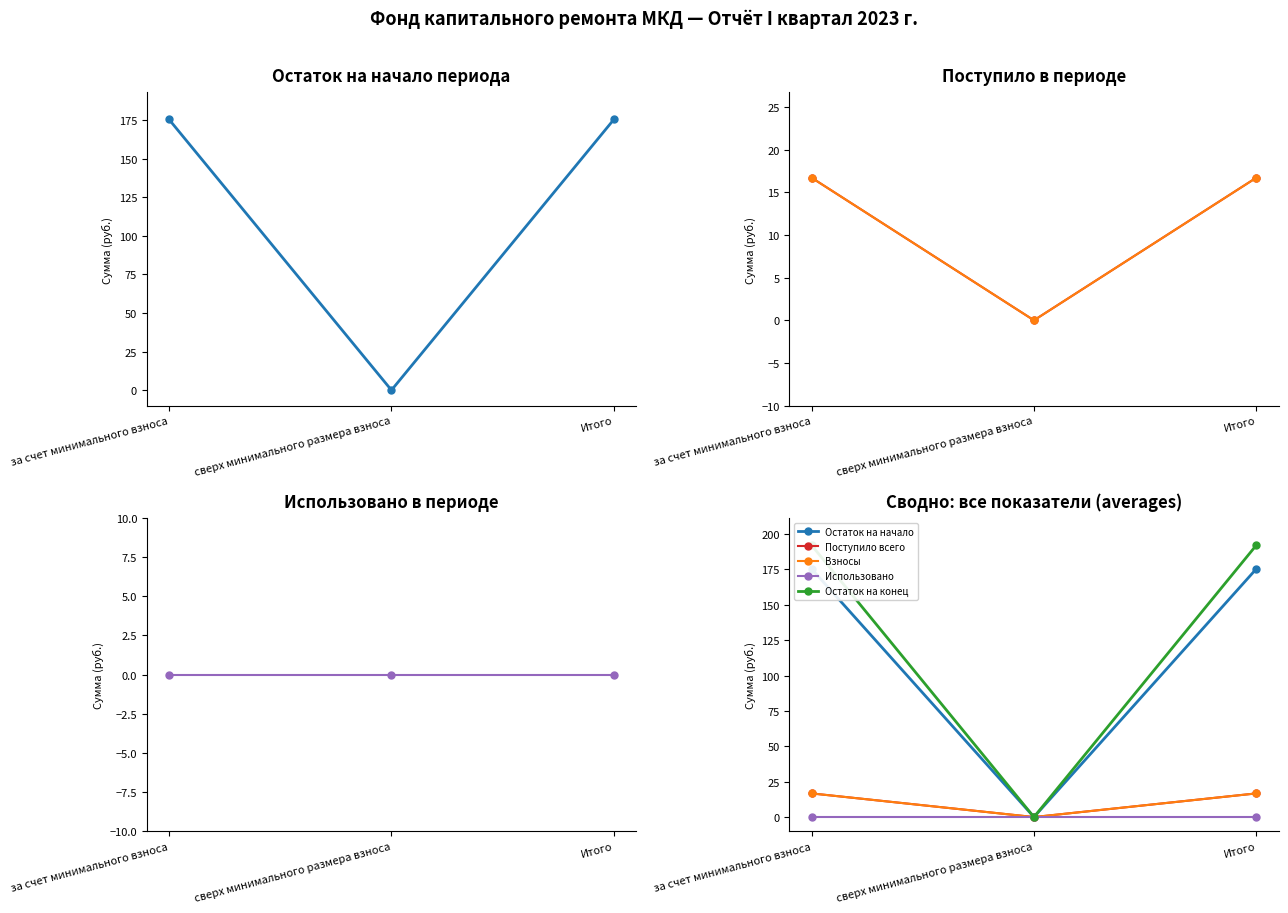

Which series has the largest total across all categories?

Остаток на конец